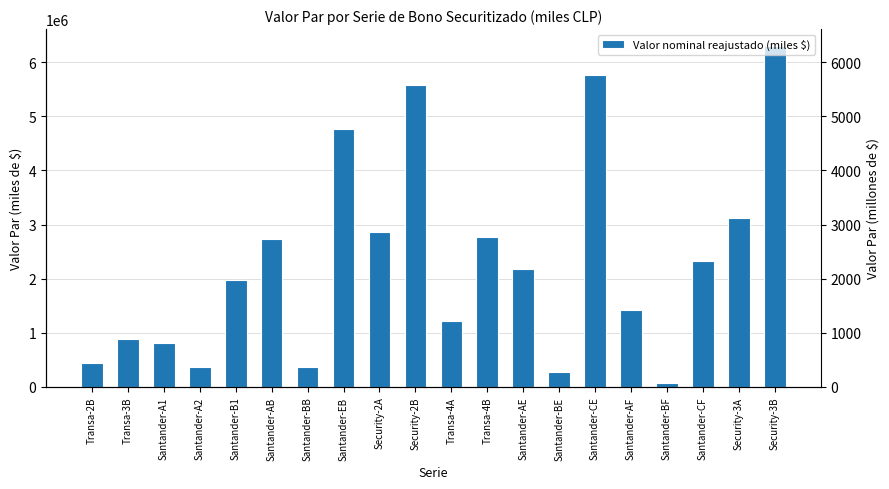

Reading left to right, list all the values displayed in this chart.

Transa-2B=448855	Transa-3B=887706	Santander-A1=807464	Santander-A2=359385	Santander-B1=1977344	Santander-AB=2741133	Santander-BB=365496	Santander-EB=4774374	Security-2A=2853470	Security-2B=5570446	Transa-4A=1221400	Transa-4B=2775306	Santander-AE=2183299	Santander-BE=281480	Santander-CE=5771124	Santander-AF=1415763	Santander-BF=67028	Santander-CF=2317685	Security-3A=3115287	Security-3B=6297573